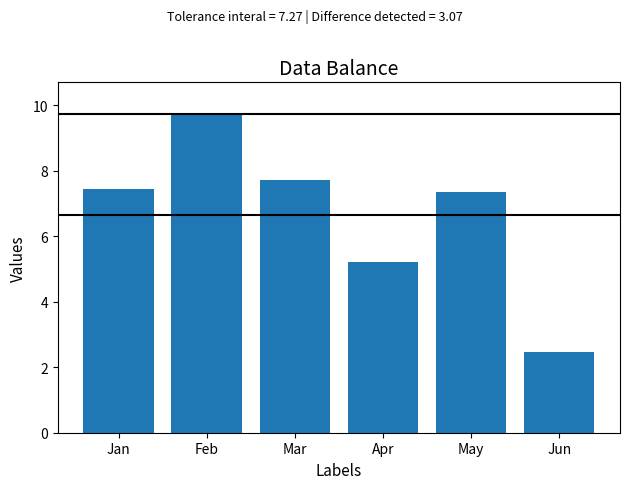

Count the number of categories in the chart.

6